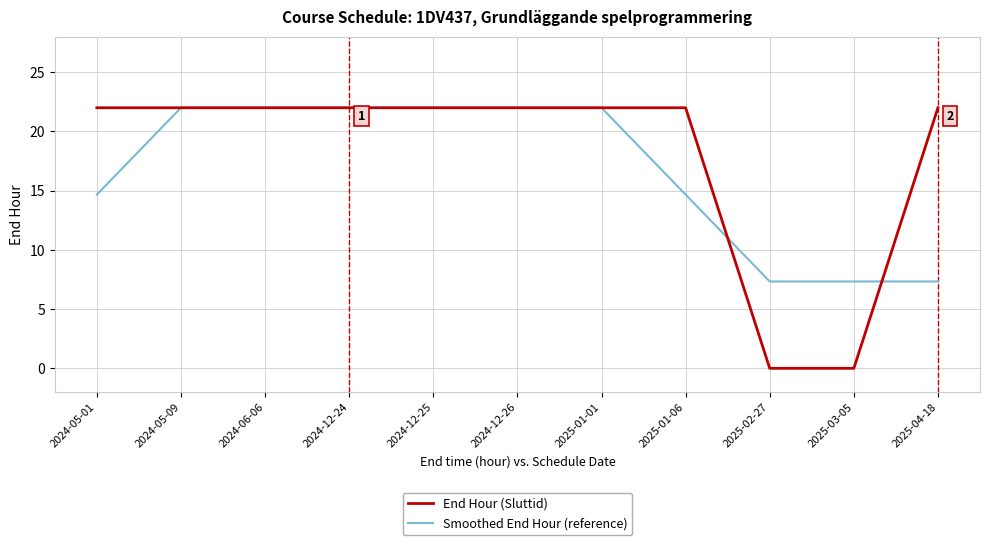

Reading right to left, what are all the values shown in this chart?

End Hour (Sluttid): 2025-04-18=22.0	2025-03-05=0.0	2025-02-27=0.0	2025-01-06=22.0	2025-01-01=22.0	2024-12-26=22.0	2024-12-25=22.0	2024-12-24=22.0	2024-06-06=22.0	2024-05-09=22.0	2024-05-01=22.0
Smoothed End Hour (reference): 2025-04-18=7.3	2025-03-05=7.3	2025-02-27=7.3	2025-01-06=14.7	2025-01-01=22.0	2024-12-26=22.0	2024-12-25=22.0	2024-12-24=22.0	2024-06-06=22.0	2024-05-09=22.0	2024-05-01=14.7